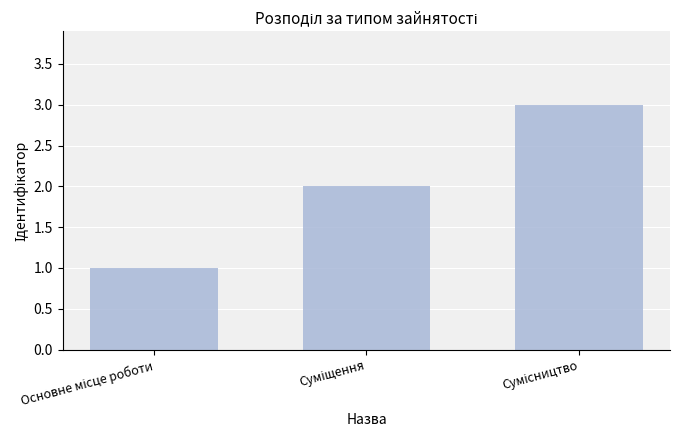

What is the maximum value shown in the chart?

3